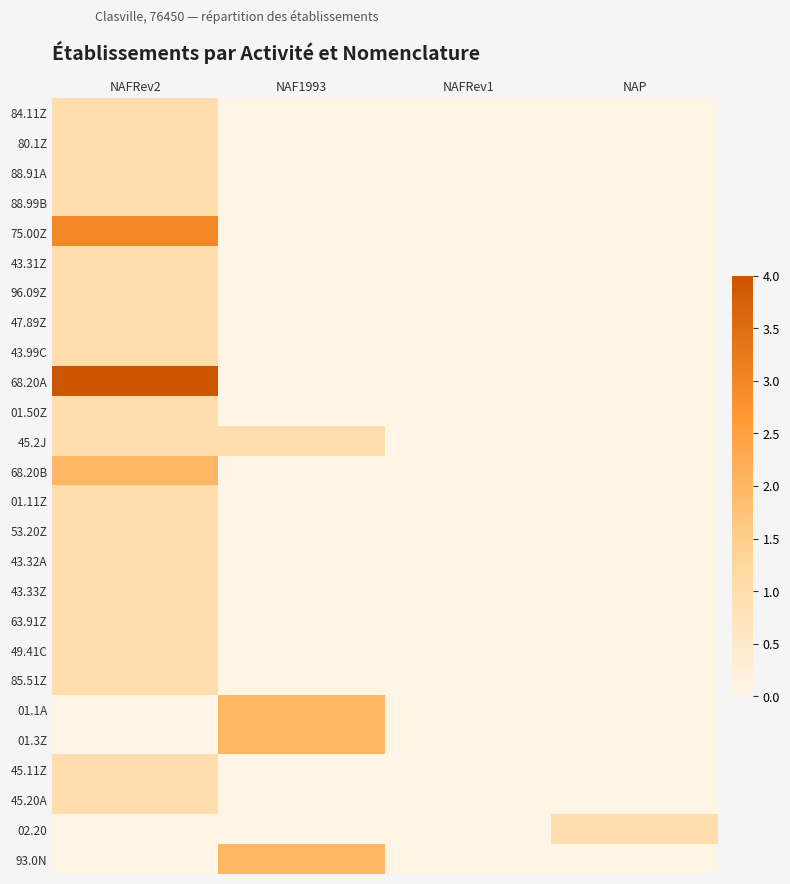

Which has a higher value, NAP or NAF1993?

NAP